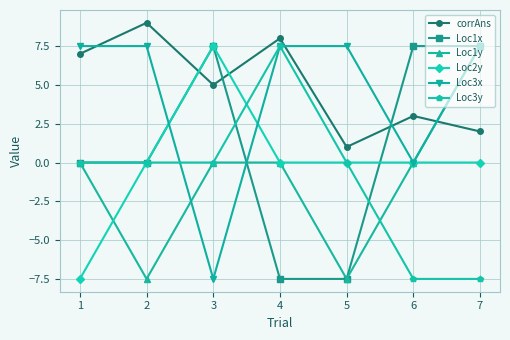

What is the sum of all Loc1y values?

-7.5